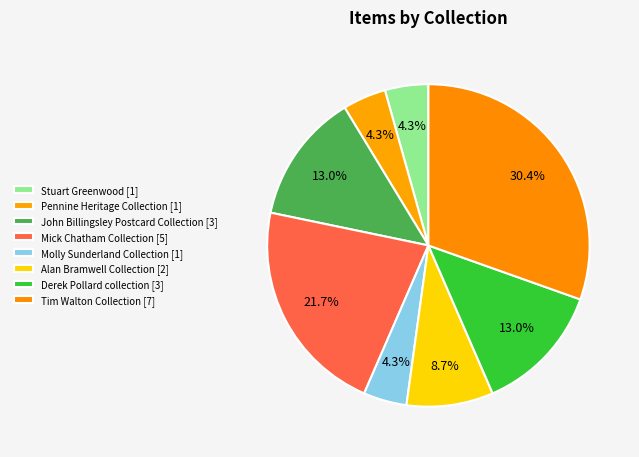

What is the smallest slice in the pie chart?

Stuart Greenwood